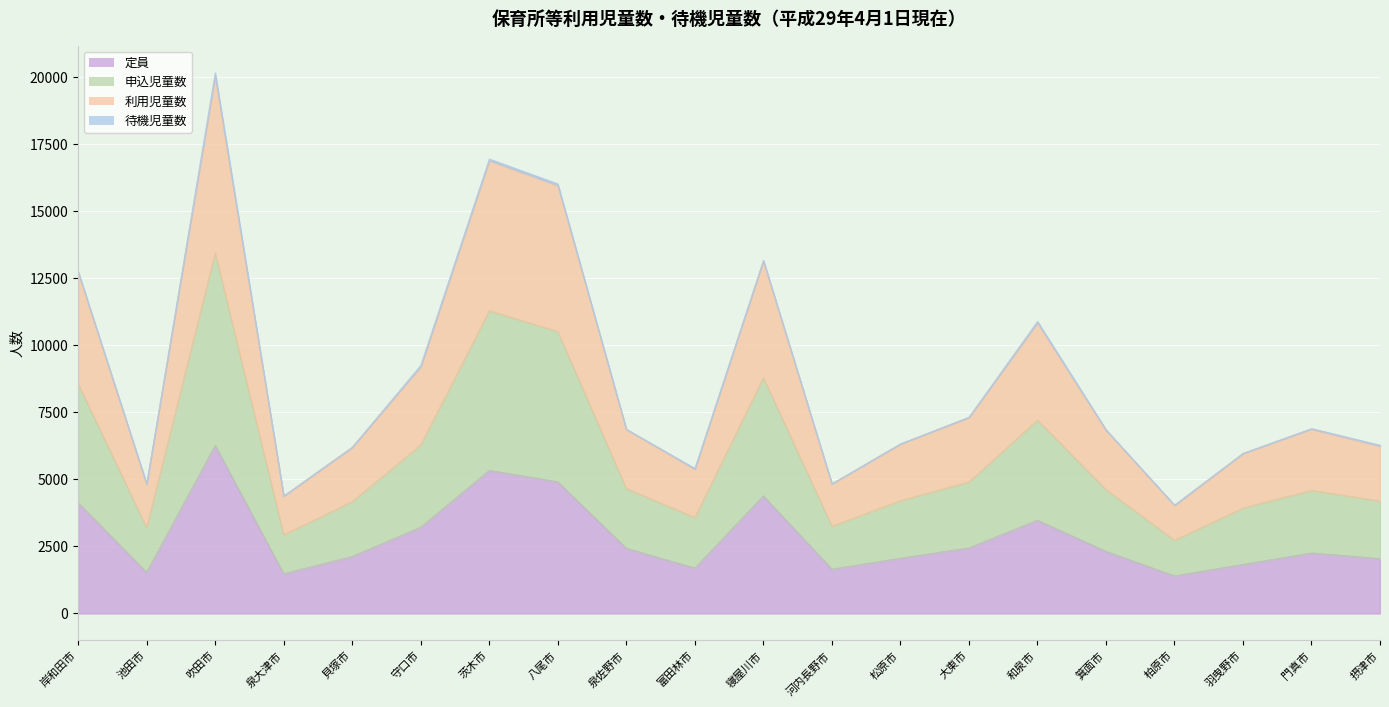

Where is the first local minimum for 定員?

池田市